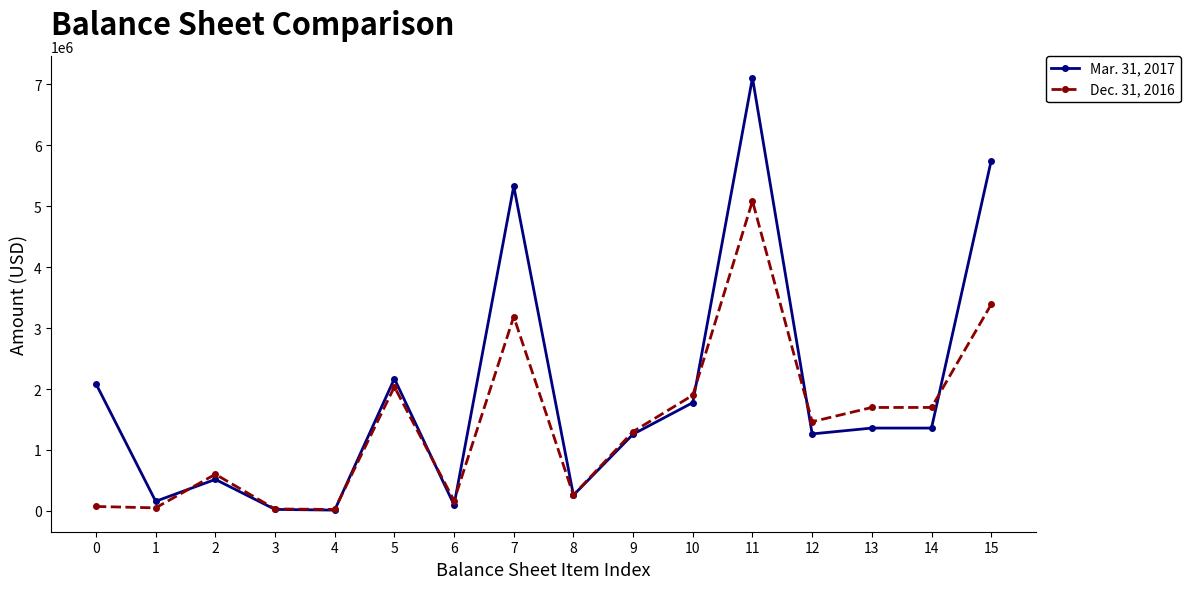

What is the value of the Dec. 31, 2016 point at the 1st from the left?

72700